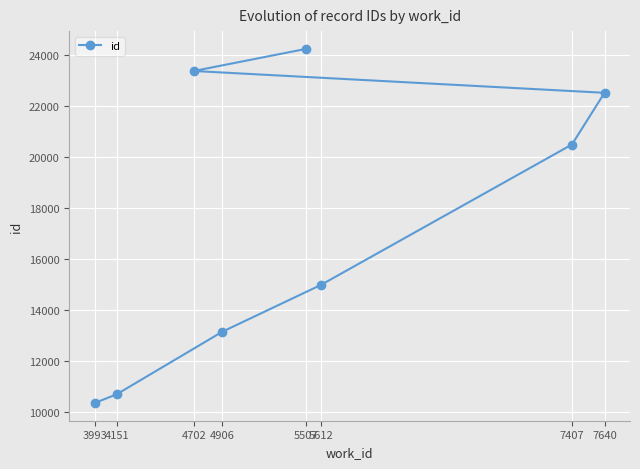

Which category has the lowest value across all series?

3993